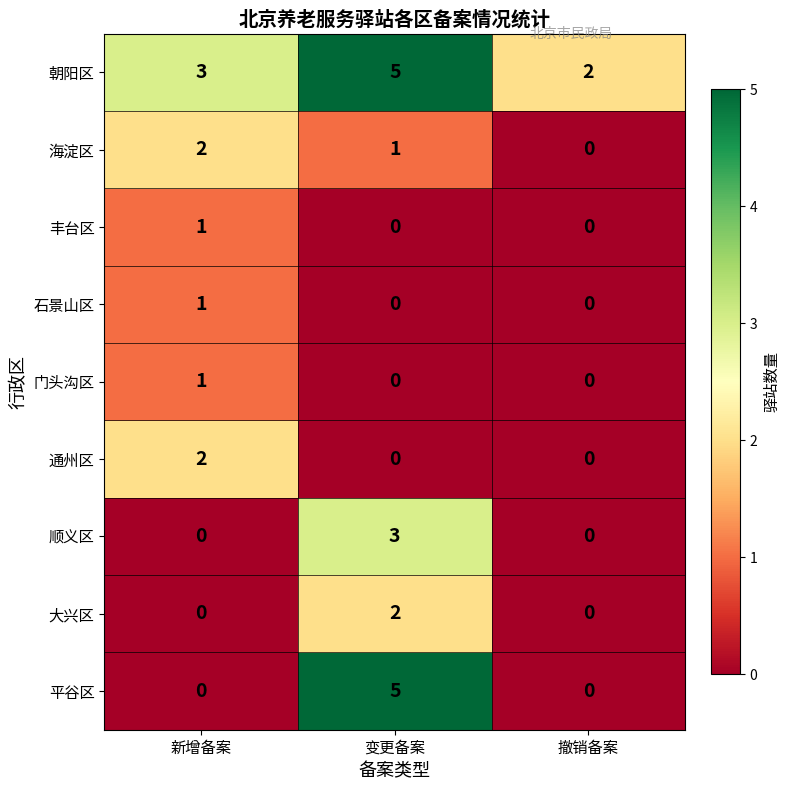

Where is 朝阳区 nearest to the value 3?

新增备案